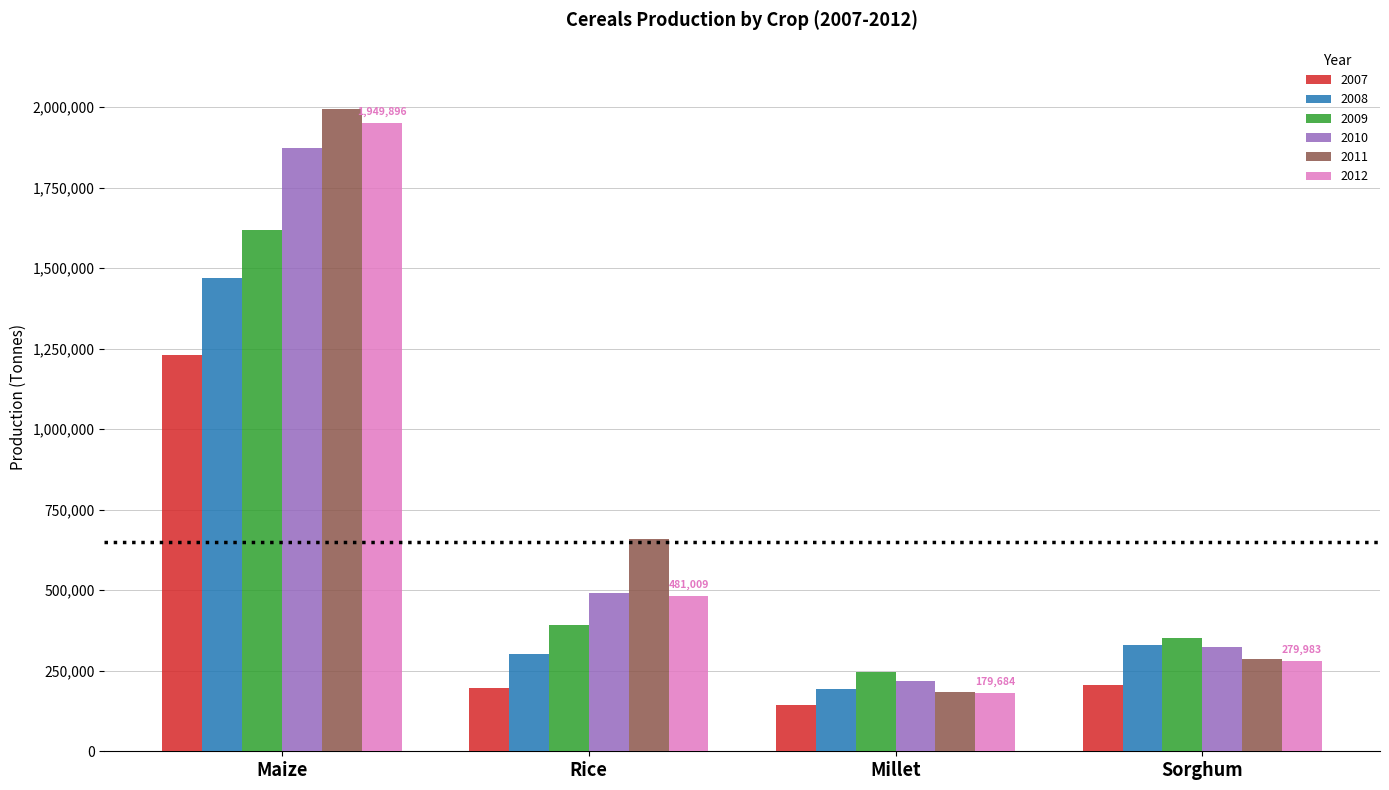

At which category is the sum across all series the highest?

Maize